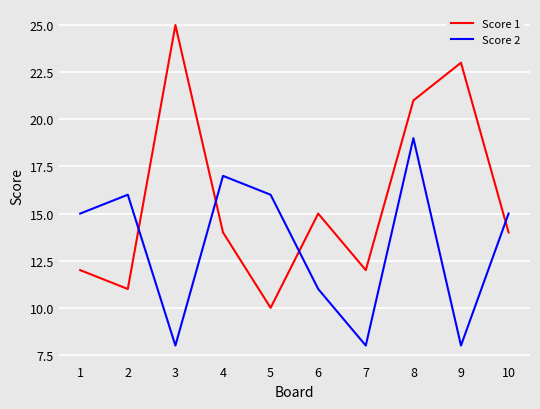

Where is the first local minimum for Score 2?

3